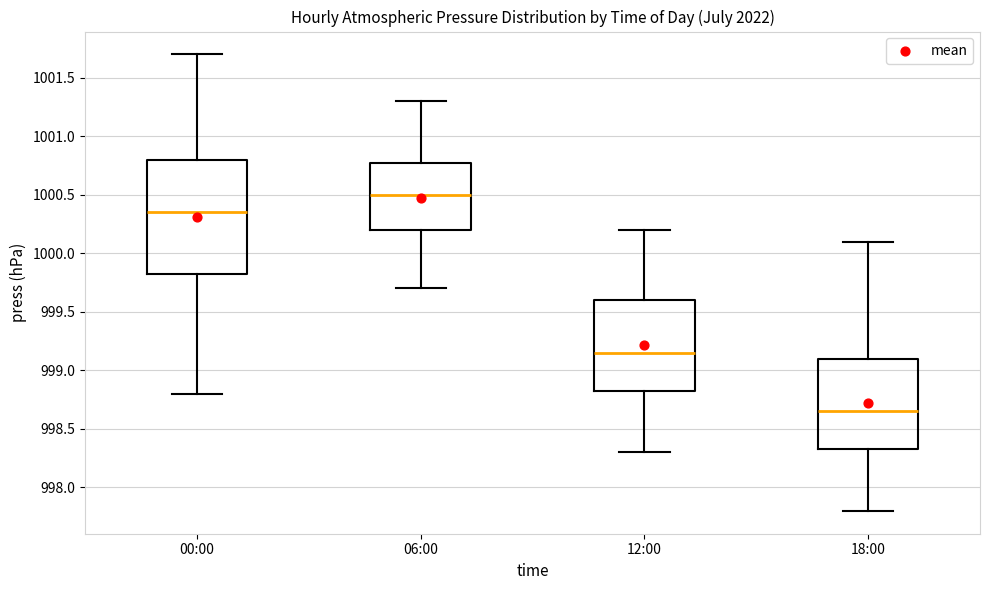

Reading left to right, transcribe this box plot: for each box, give where its median line is, the range the box spans, and where its two whiskers end, as read against the y-axis. The values are not printed on the chart, so give them approximately, as read against the axis.

00:00: median 1000.35, box 999.85 to 1000.80, whiskers 998.80 to 1001.70
06:00: median 1000.50, box 1000.20 to 1000.80, whiskers 999.70 to 1001.30
12:00: median 999.15, box 998.85 to 999.60, whiskers 998.30 to 1000.20
18:00: median 998.65, box 998.35 to 999.10, whiskers 997.80 to 1000.10